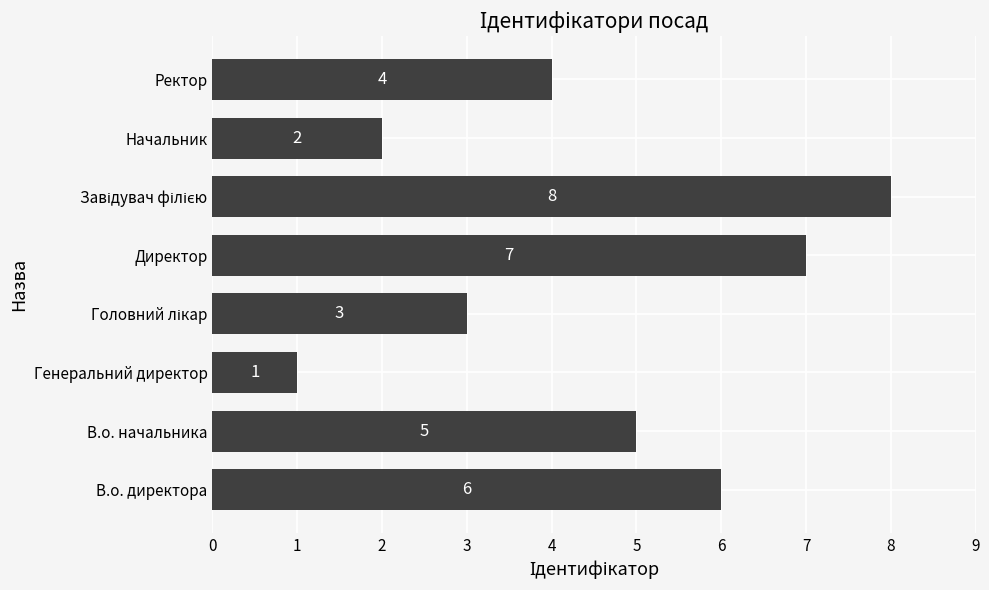

How many categories are shown in the chart?

8